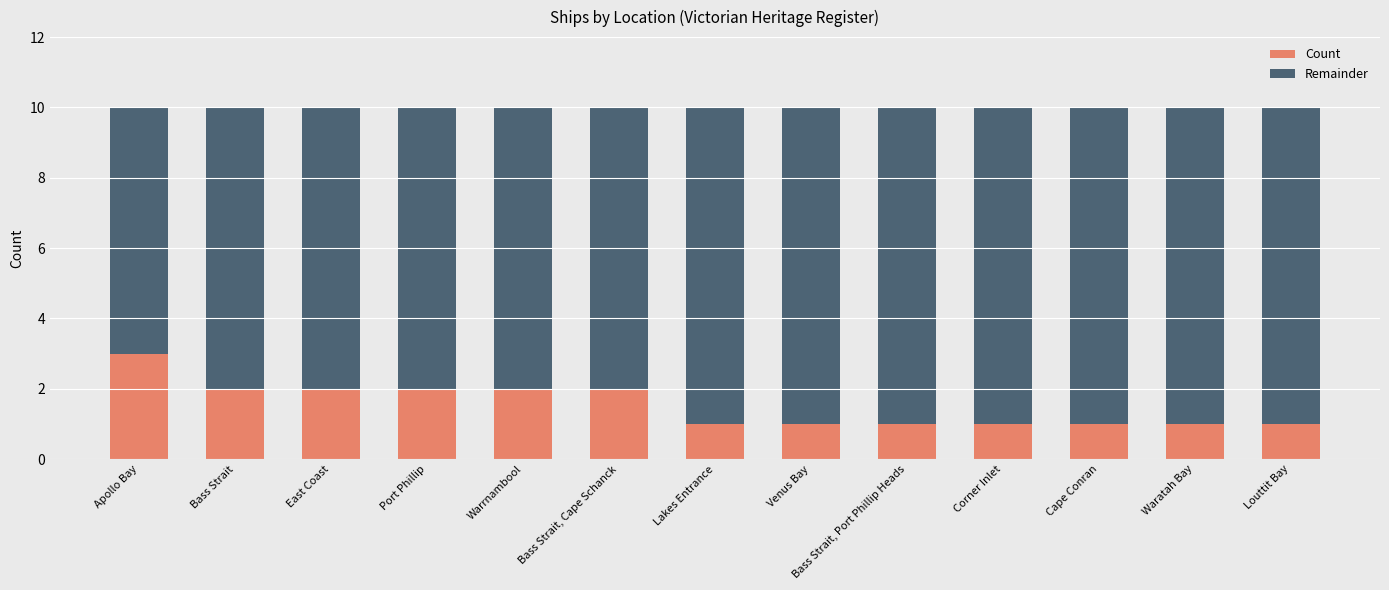

What is the total value across all series at Cape Conran?

10